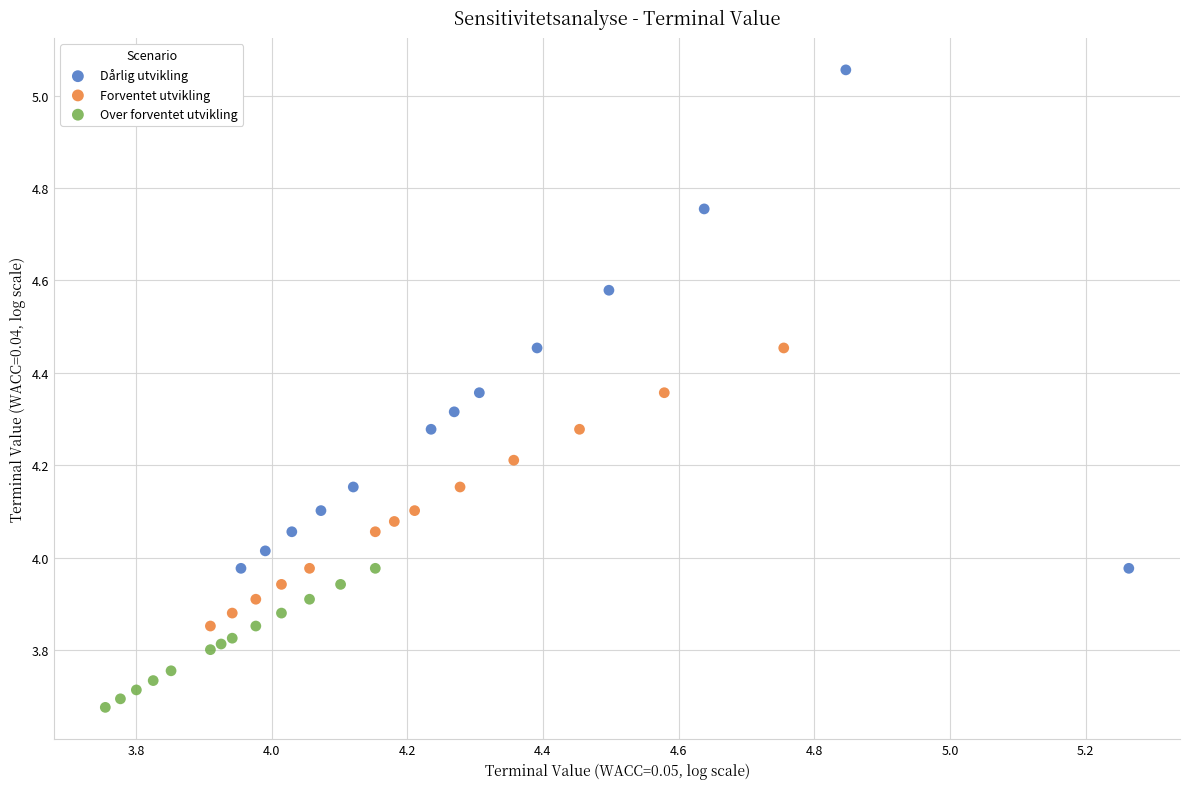

Which series reaches the minimum Y coordinate?

Over forventet utvikling